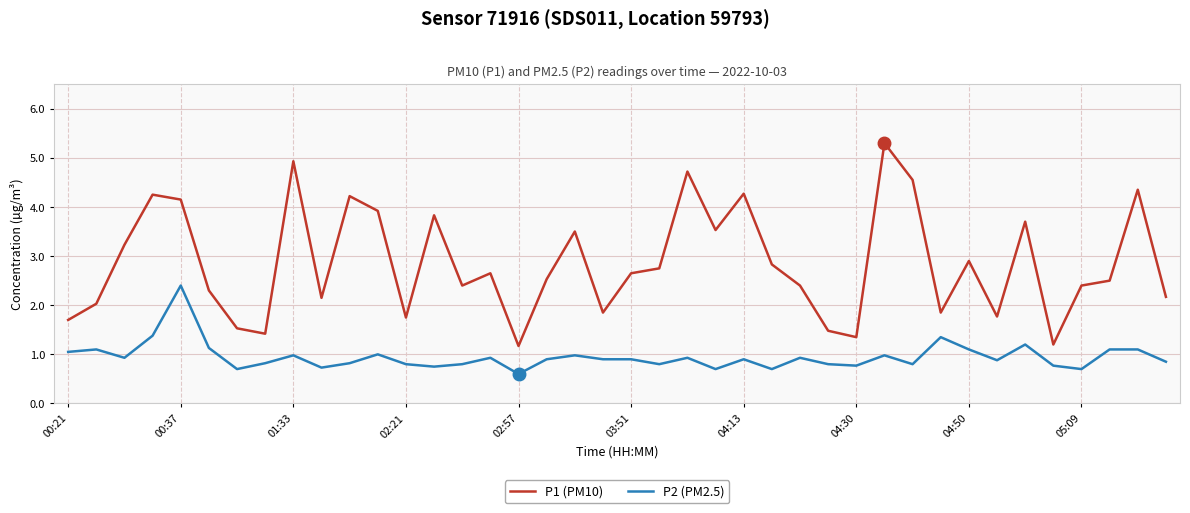

What is the maximum value shown in the chart?

5.3